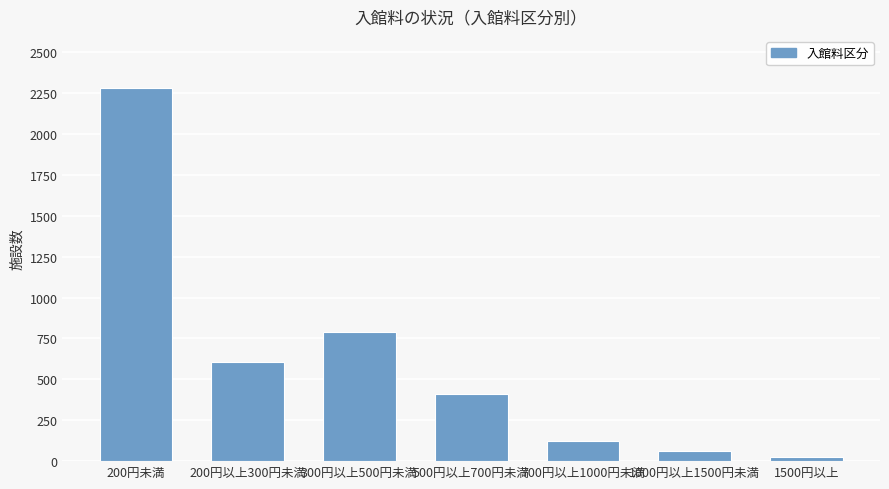

Reading left to right, what are all the values shown in this chart?

200円未満=2279	200円以上300円未満=609	300円以上500円未満=787	500円以上700円未満=410	700円以上1000円未満=121	1000円以上1500円未満=59	1500円以上=26